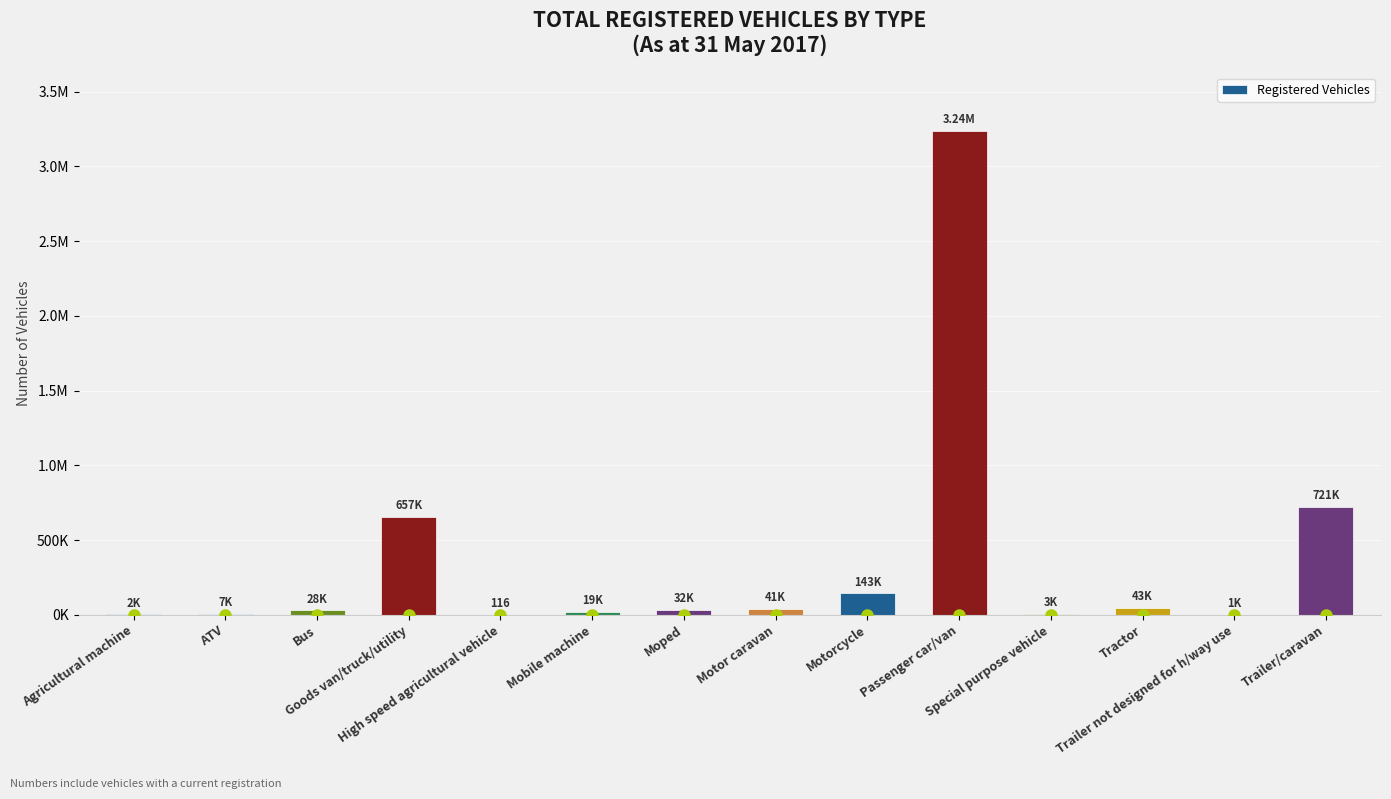

Reading left to right, what are all the values shown in this chart?

2355	6705	28455	657056	116	19314	31732	40820	142649	3238779	3049	43328	1058	721158